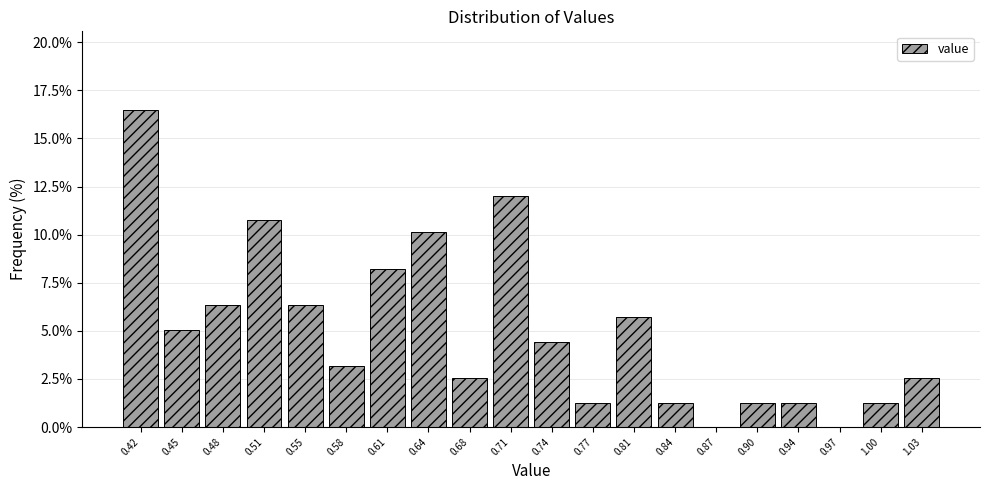

Reading left to right, list every bar in this chart as the range it spans on the x-axis followed by its height. Neither the bar edges nor the heights are printed on the chart, so give them approximately, as read against the axes.

0.400 to 0.435: 16.5
0.435 to 0.465: 5.0
0.465 to 0.500: 6.5
0.500 to 0.530: 11.0
0.530 to 0.565: 6.5
0.565 to 0.595: 3.0
0.595 to 0.630: 8.0
0.630 to 0.660: 10.0
0.660 to 0.695: 2.5
0.695 to 0.725: 12.0
0.725 to 0.760: 4.5
0.760 to 0.790: 1.5
0.790 to 0.825: 5.5
0.825 to 0.855: 1.5
0.855 to 0.890: 0
0.890 to 0.920: 1.5
0.920 to 0.955: 1.5
0.955 to 0.985: 0
0.985 to 1.020: 1.5
1.020 to 1.050: 2.5